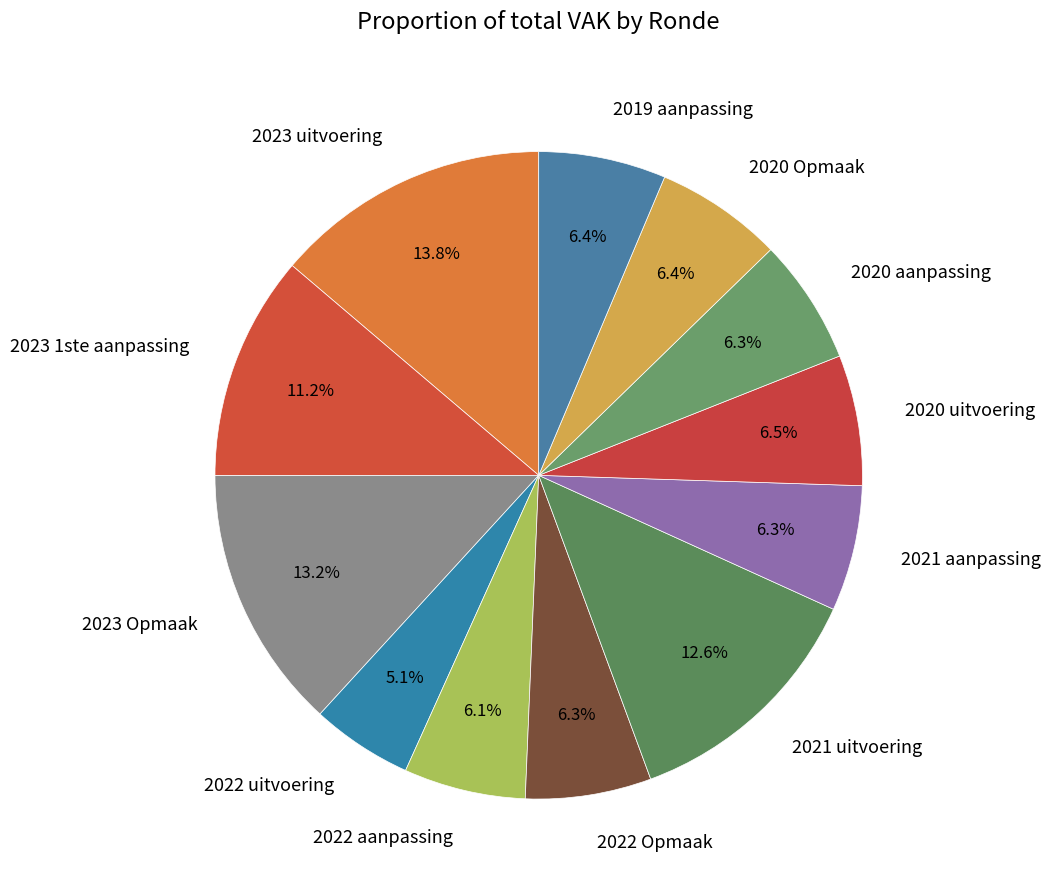

What portion of the pie excludes 2020 Opmaak?

93.6%